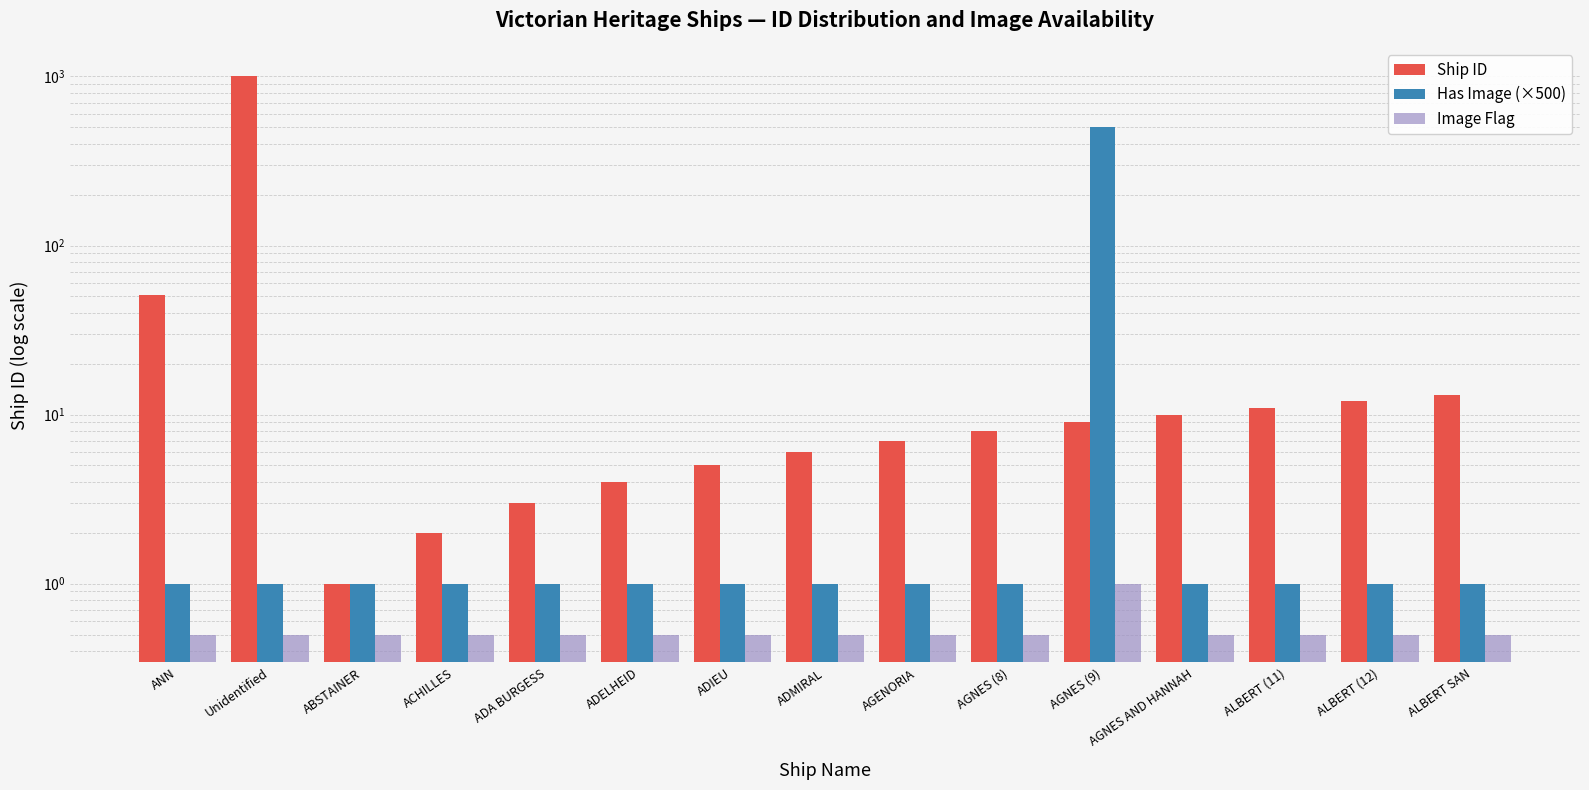

Is the value of Ship ID at ADA BURGESS greater than the value of Image Flag at ALBERT (11)?

Yes